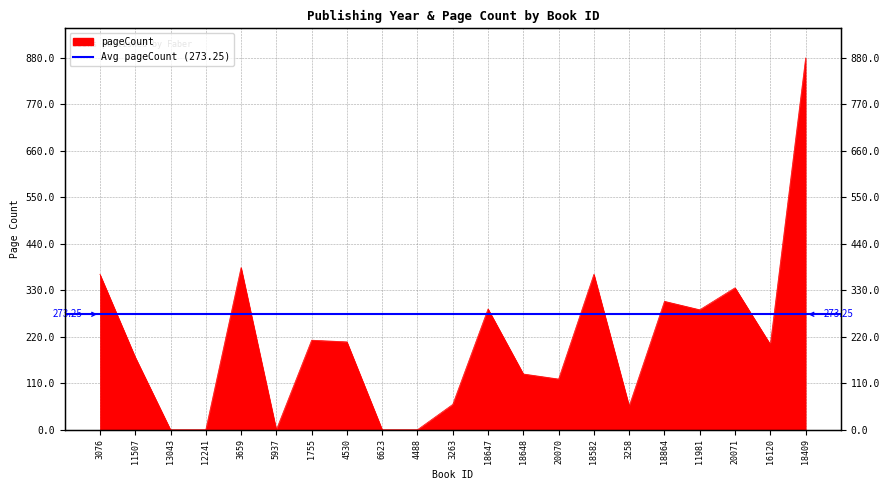

How many values are below 202?

10